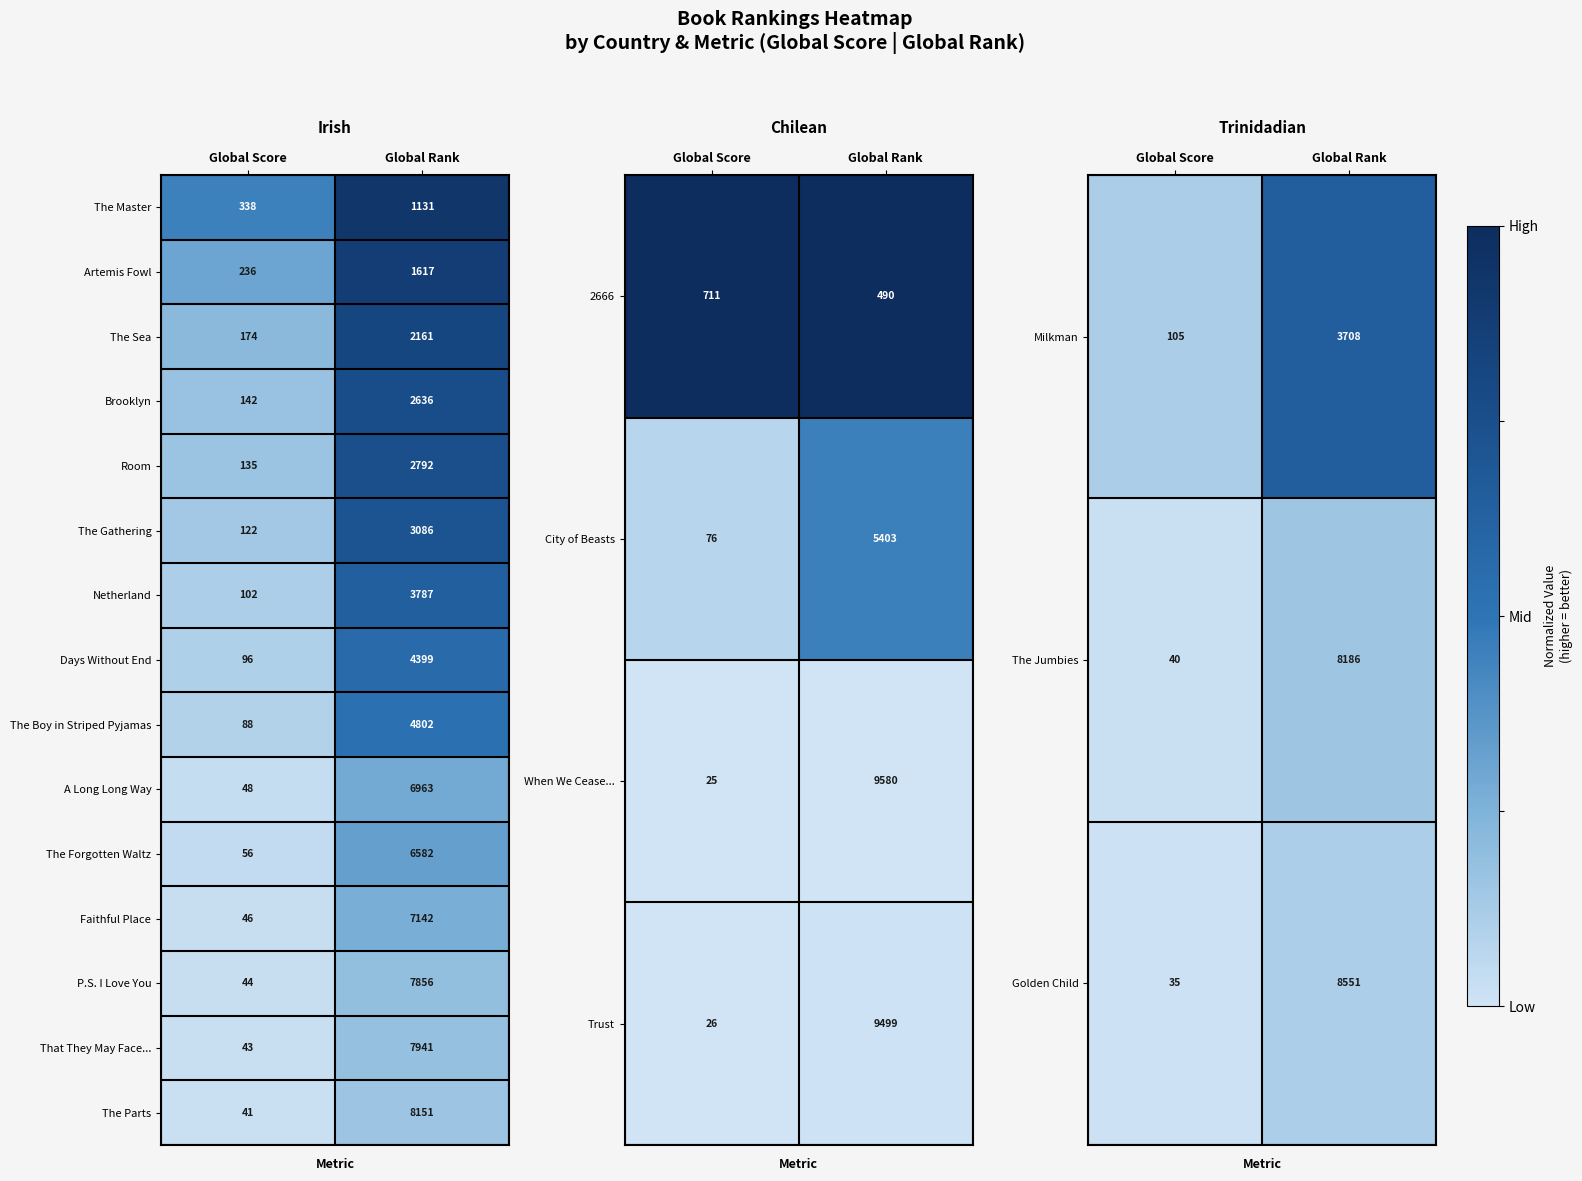

At how many categories does at least one series exceed 0?

2